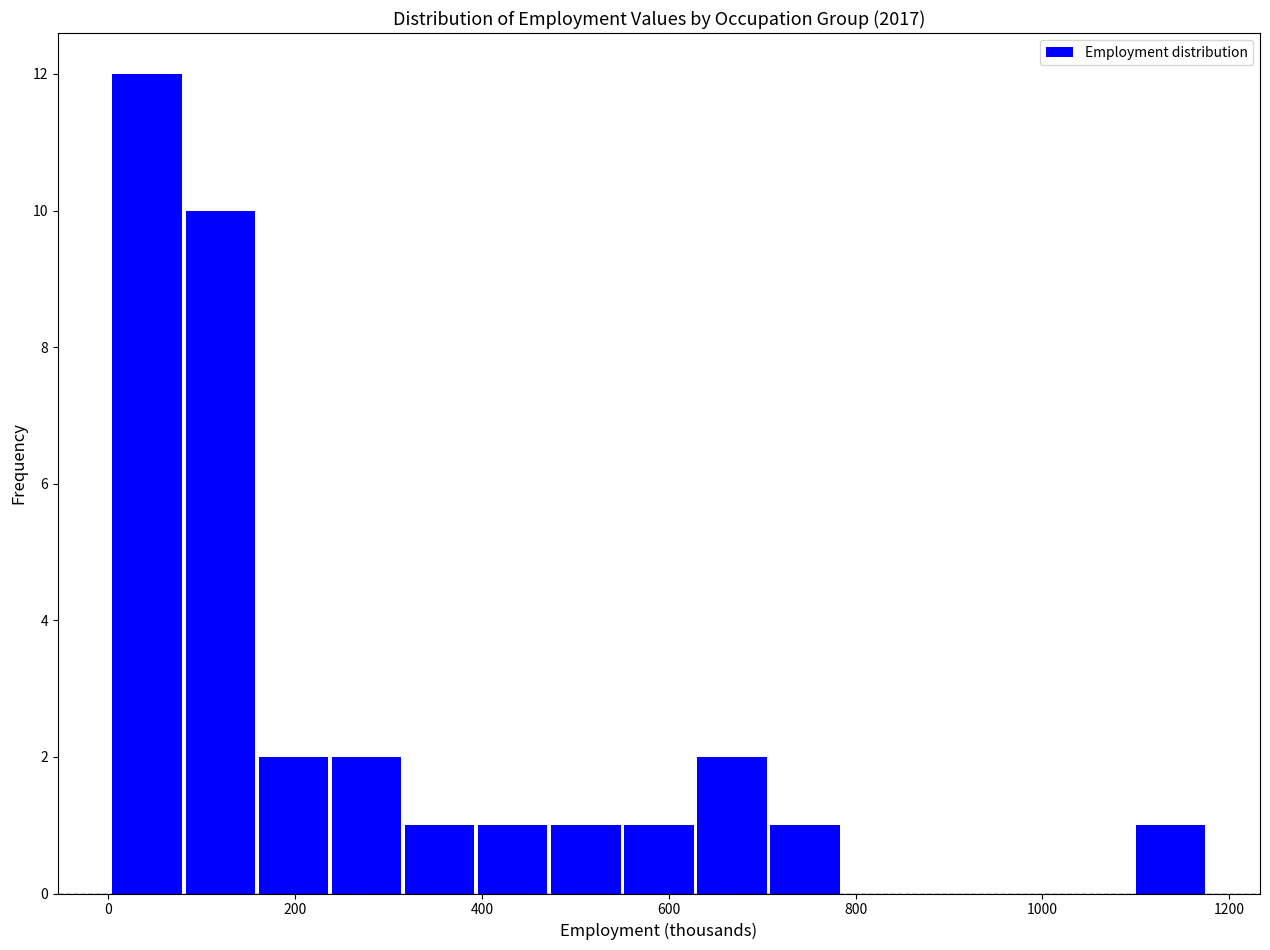

Around what value on the x-axis is the tallest bar? Give the approximate position of its centre, as read against the axis.

40